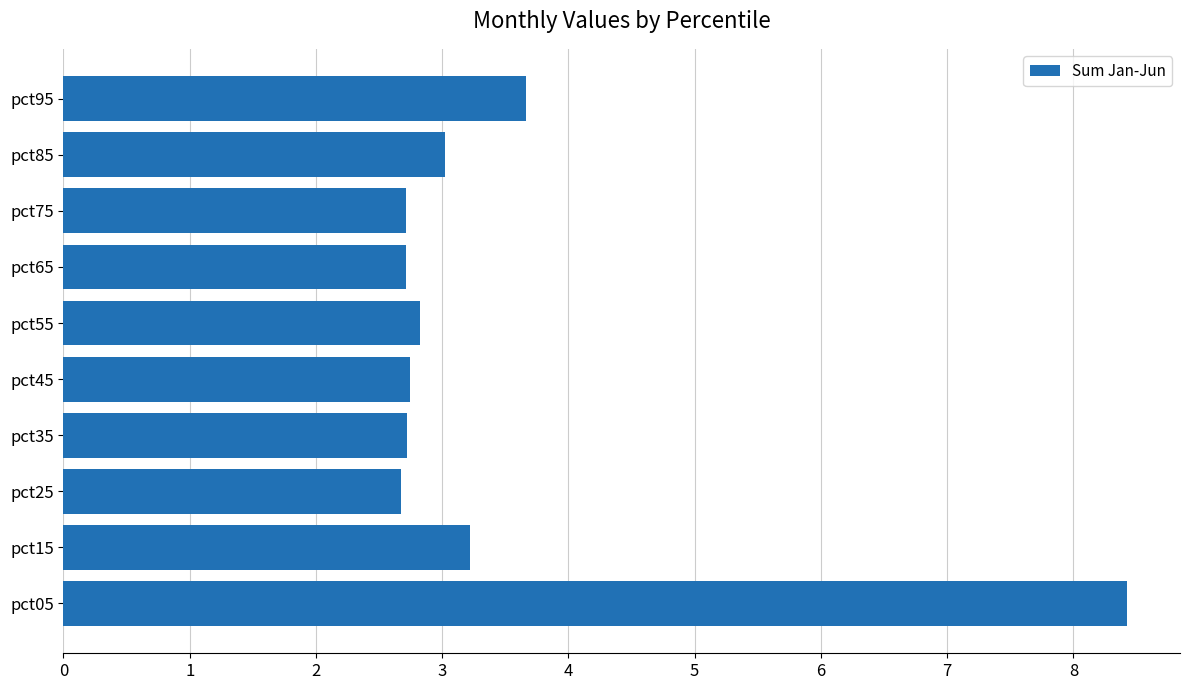

Where is the data nearest to the value 5?

pct95